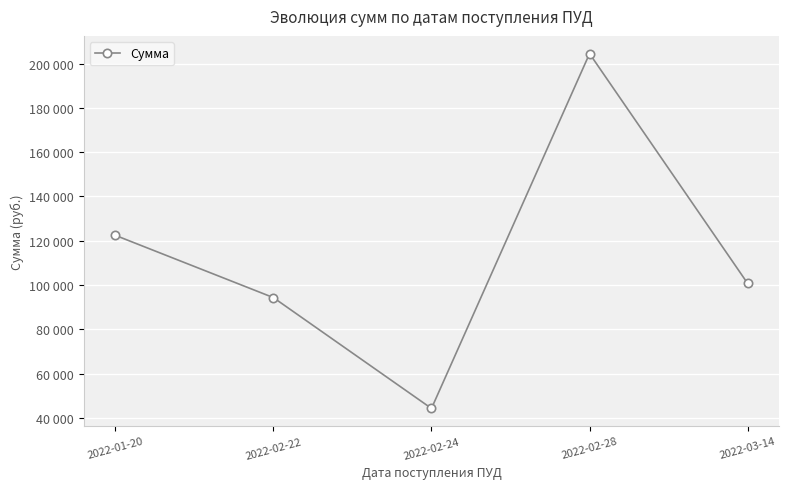

Reading left to right, transcribe all the data shown in this chart.

2022-01-20=122440.9	2022-02-22=94320.0	2022-02-24=44280.0	2022-02-28=204480.0	2022-03-14=100740.0